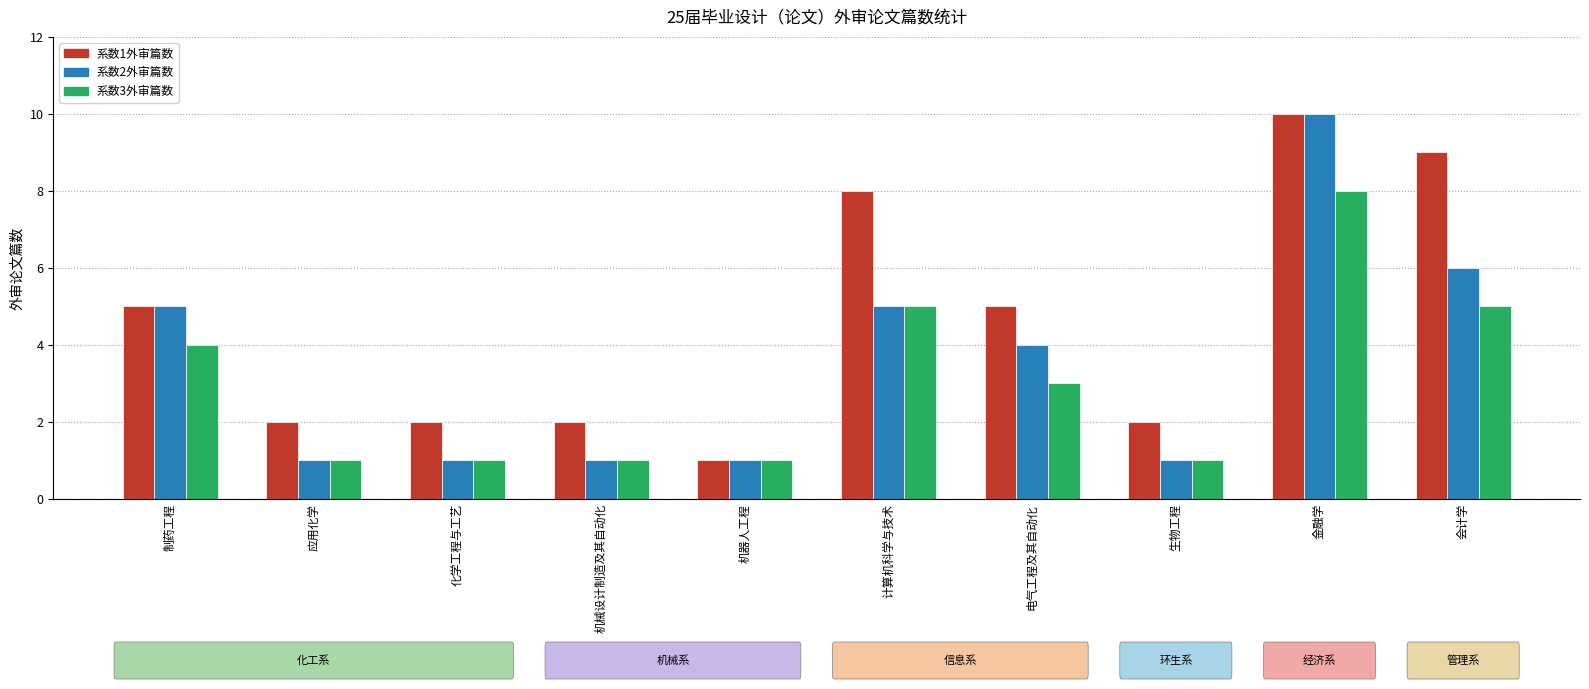

Read the 系数2外审篇数 value at 电气工程及其自动化.

4